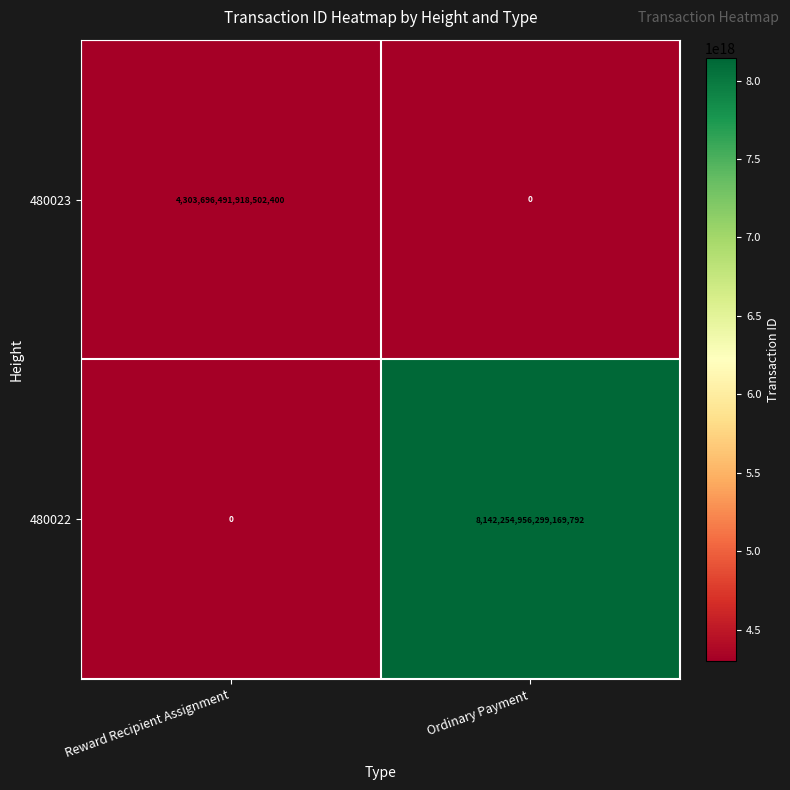

At how many categories does at least one series exceed 3406222123984253440?

2